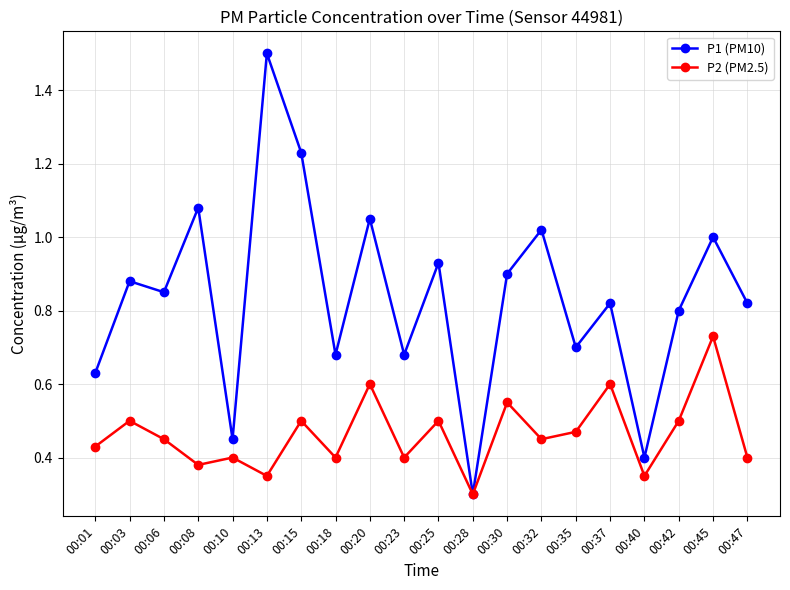

Which category has the lowest value across all series?

00:28